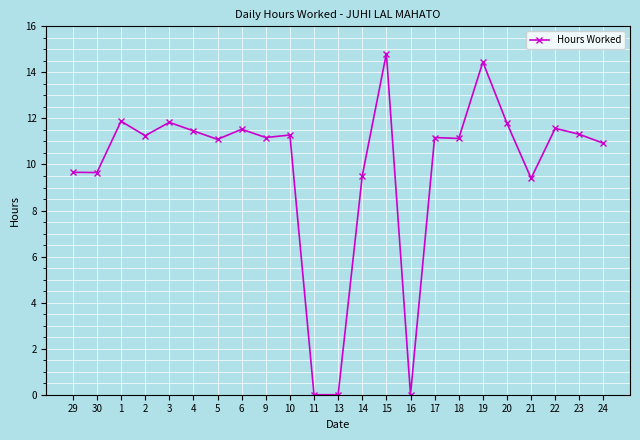

True or false: the data shows 3.8 at 18.

False